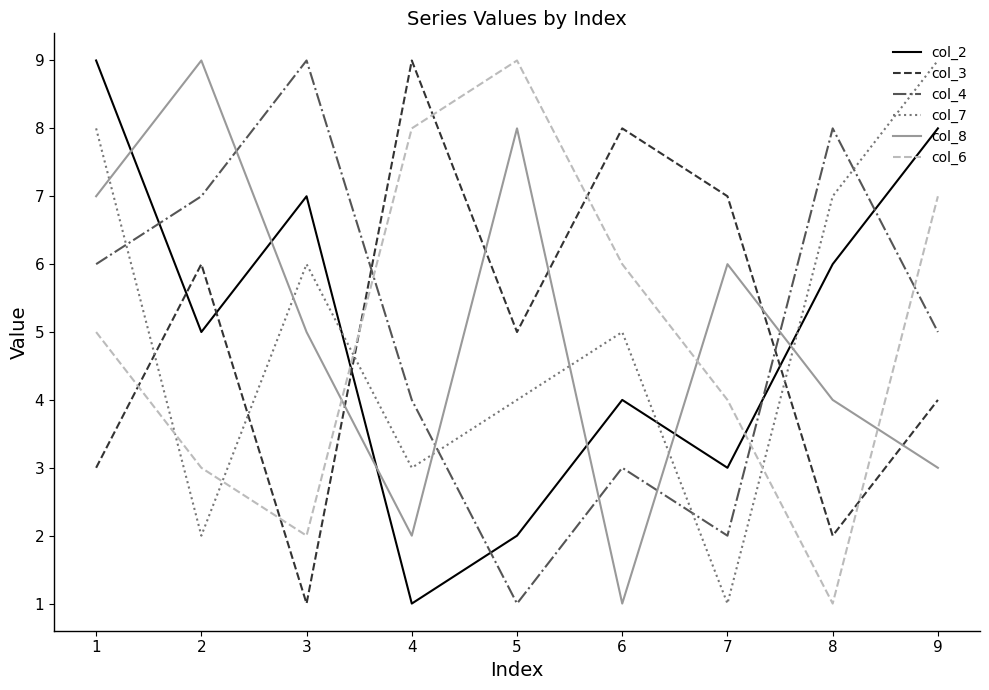

How many lines are shown in the chart?

6